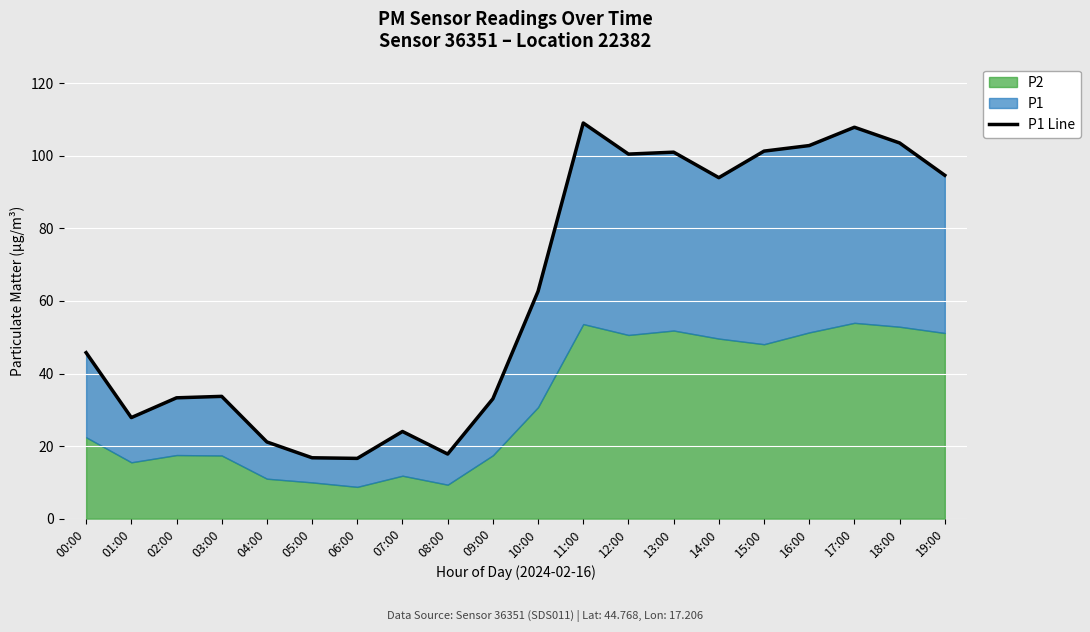

What is the label of the 12th point from the right?

08:00